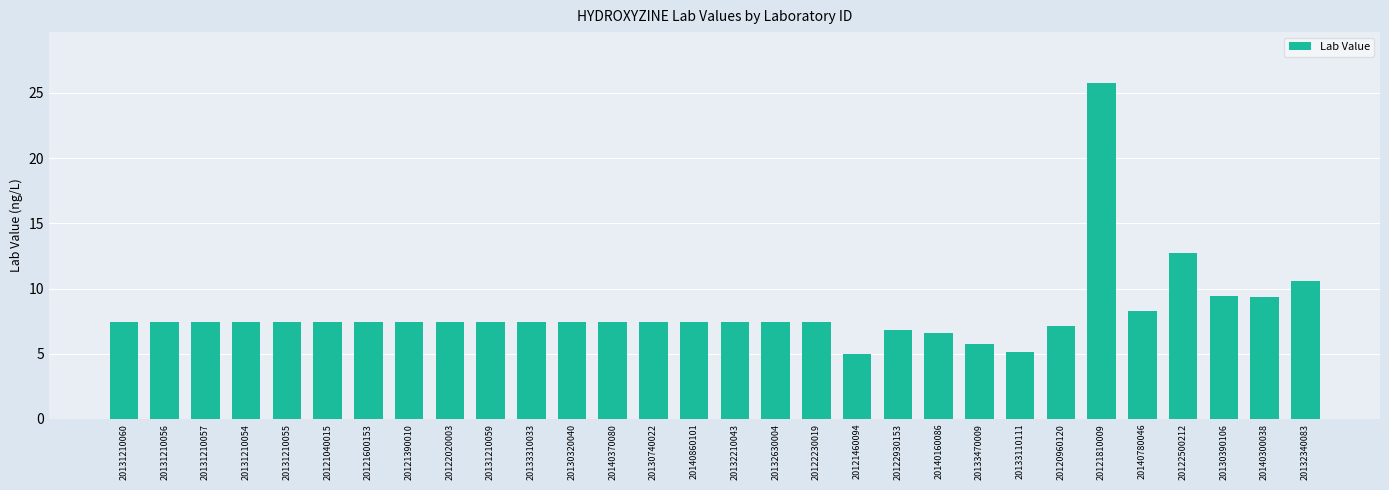

What is the maximum value shown in the chart?

25.8